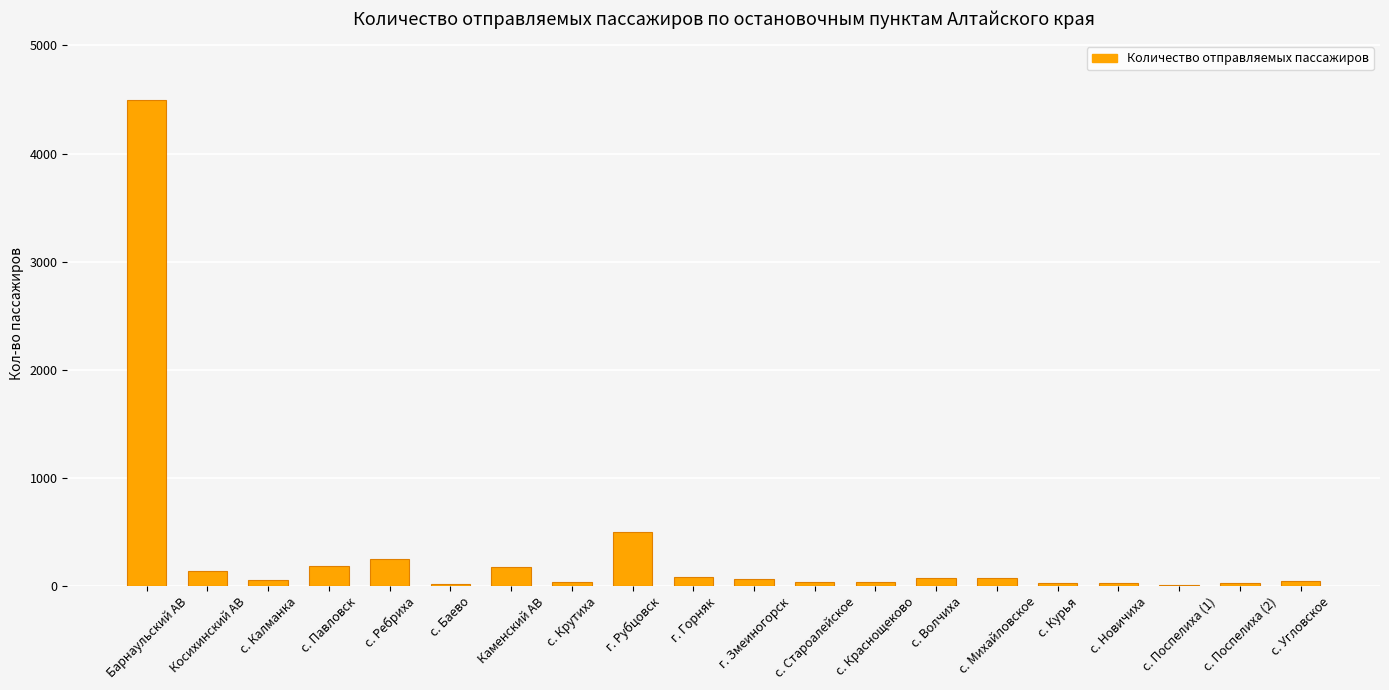

What is the change in value from Каменский АВ to с. Курья?

-145